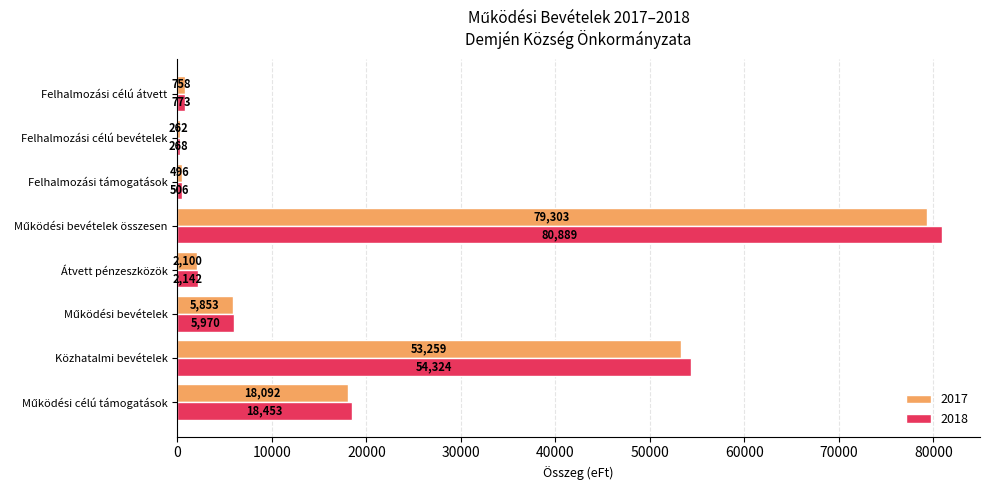

Which series has the largest range (max minus min)?

2018